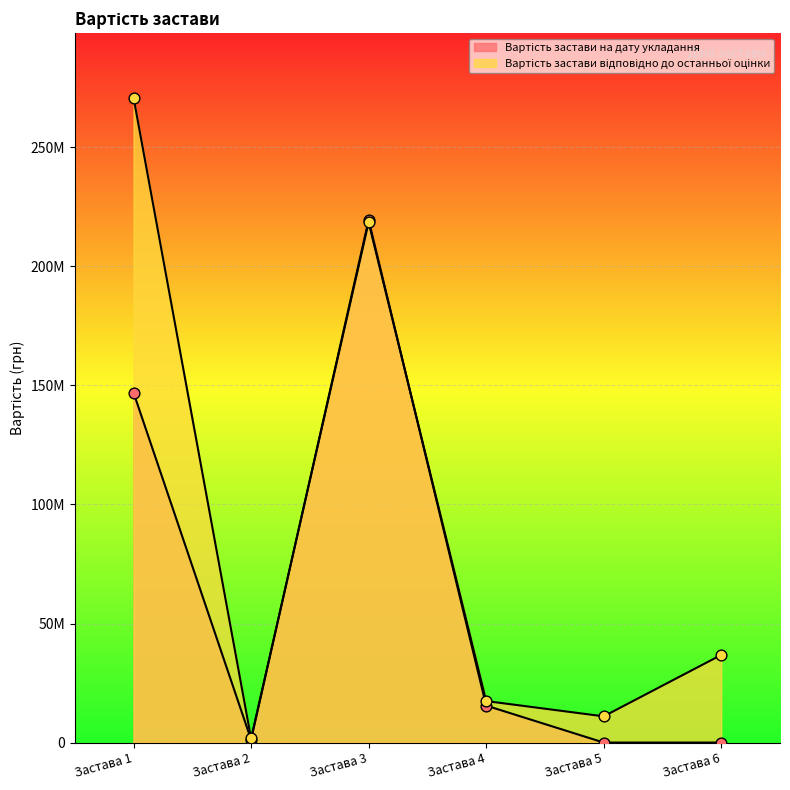

What are all the series names shown in the legend?

Вартість застави на дату укладання, Вартість застави відповідно до останньої оцінки